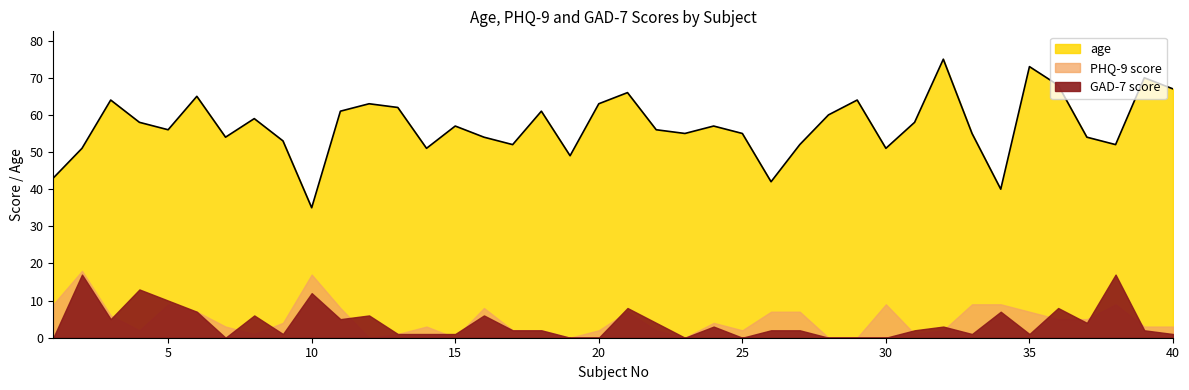

Reading right to left, list all the values displayed in this chart.

age: 67	70	52	54	68	73	40	55	75	58	51	64	60	52	42	55	57	55	56	66	63	49	61	52	54	57	51	62	63	61	35	53	59	54	65	56	58	64	51	43
PHQ-9 score: 3	3	9	5	5	7	9	9	2	1	9	0	0	7	7	2	4	0	2	7	2	0	2	2	8	0	3	1	0	8	17	4	1	3	7	9	2	6	18	9
GAD-7 score: 1	2	17	4	8	1	7	1	3	2	0	0	0	2	2	0	3	0	4	8	0	0	2	2	6	1	1	1	6	5	12	1	6	0	7	10	13	5	17	0